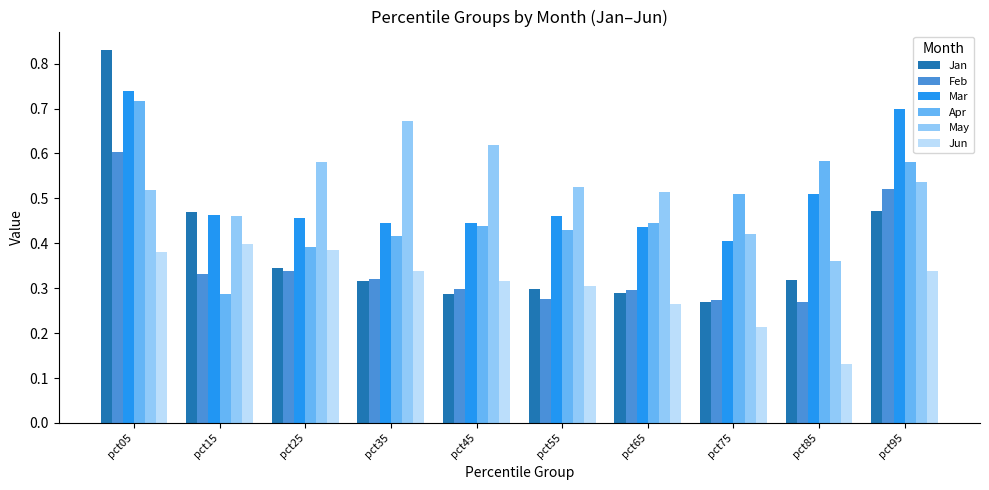

Where is Jan nearest to the value 0?

pct75